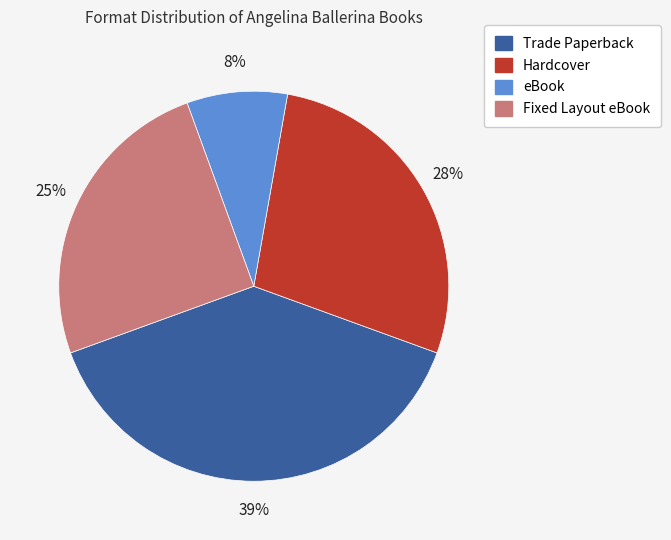

Is the sum of Fixed Layout eBook and Trade Paperback greater than half?

Yes